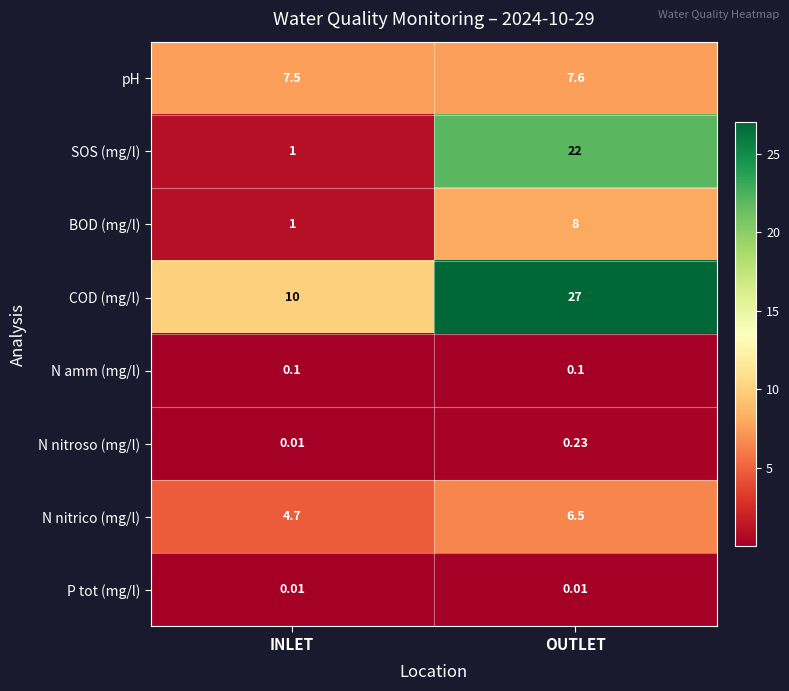

How many categories are shown in the chart?

2